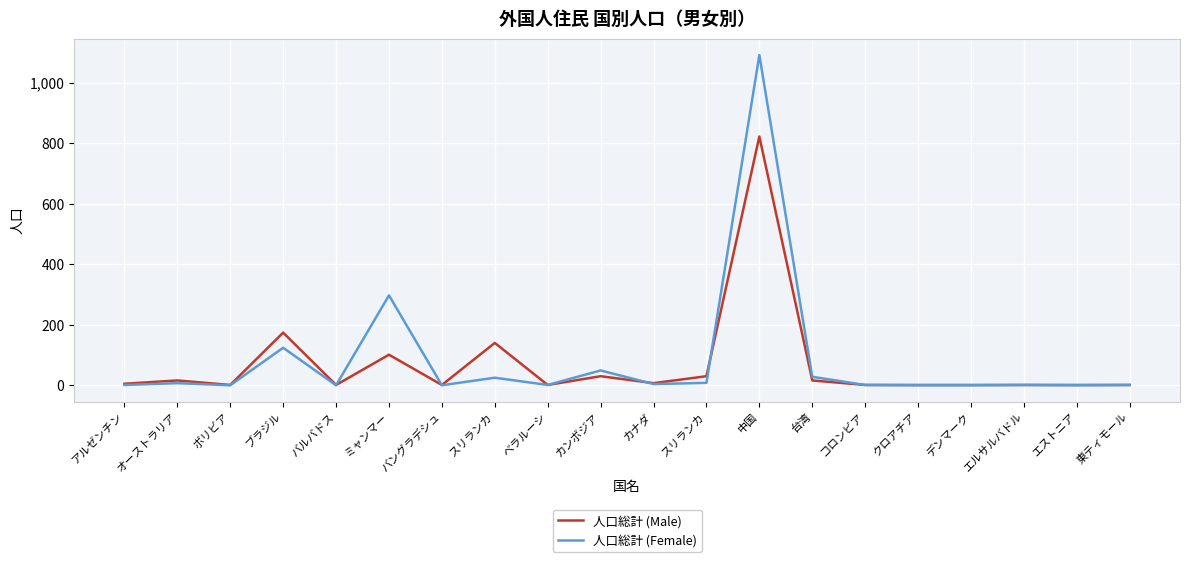

Rank the series by their maximum value, from lowest to highest.

人口総計 (Male), 人口総計 (Female)